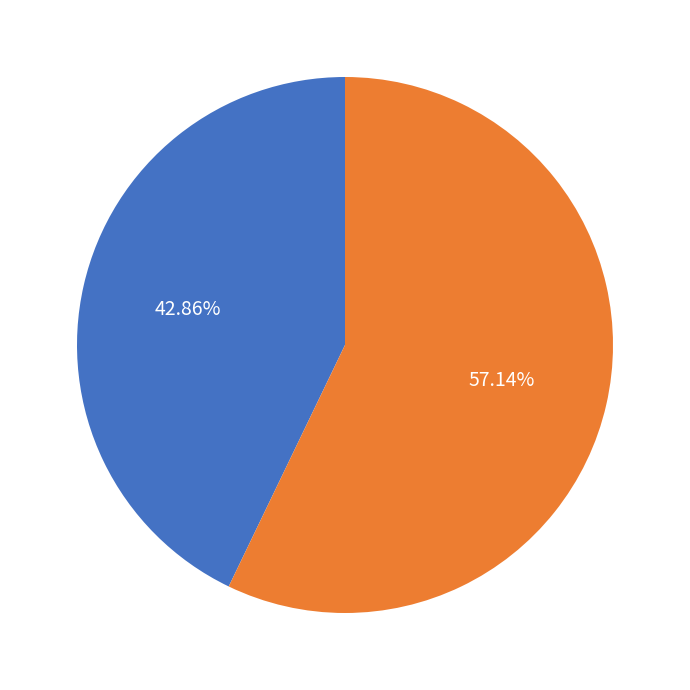

Is Завтрак the majority of the pie?

No